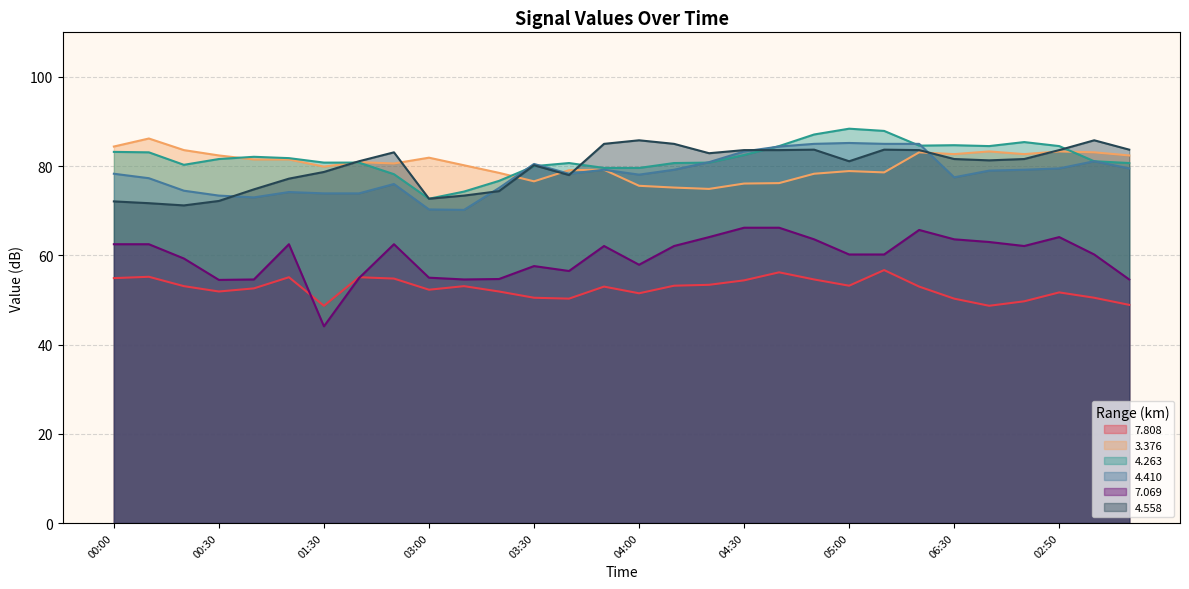

What are all the series names shown in the legend?

7.808, 3.376, 4.263, 4.410, 7.069, 4.558